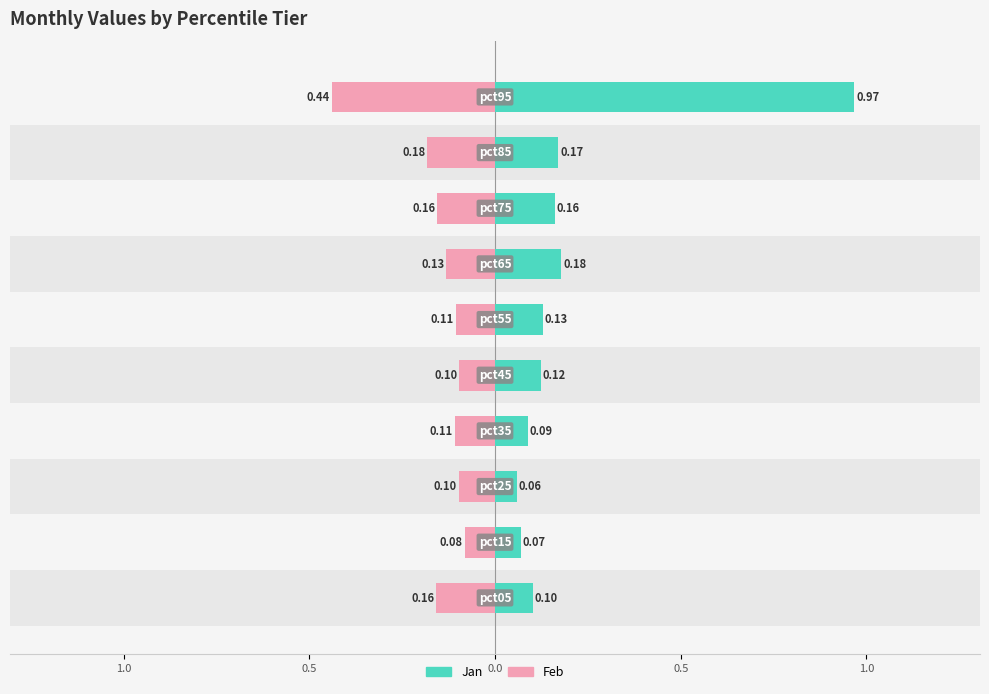

How many groups of bars are there?

10